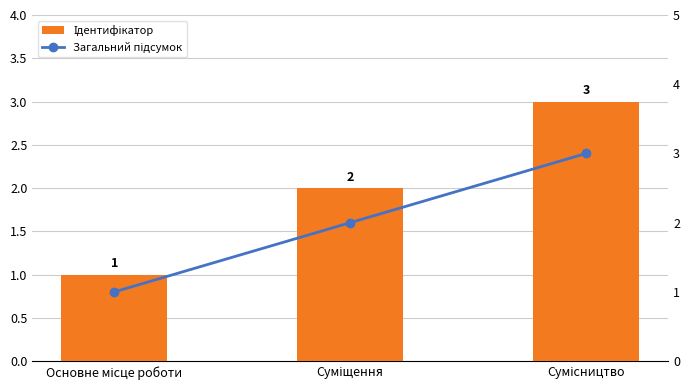

List the series in order of their peak value, highest first.

Ідентифікатор, Загальний підсумок